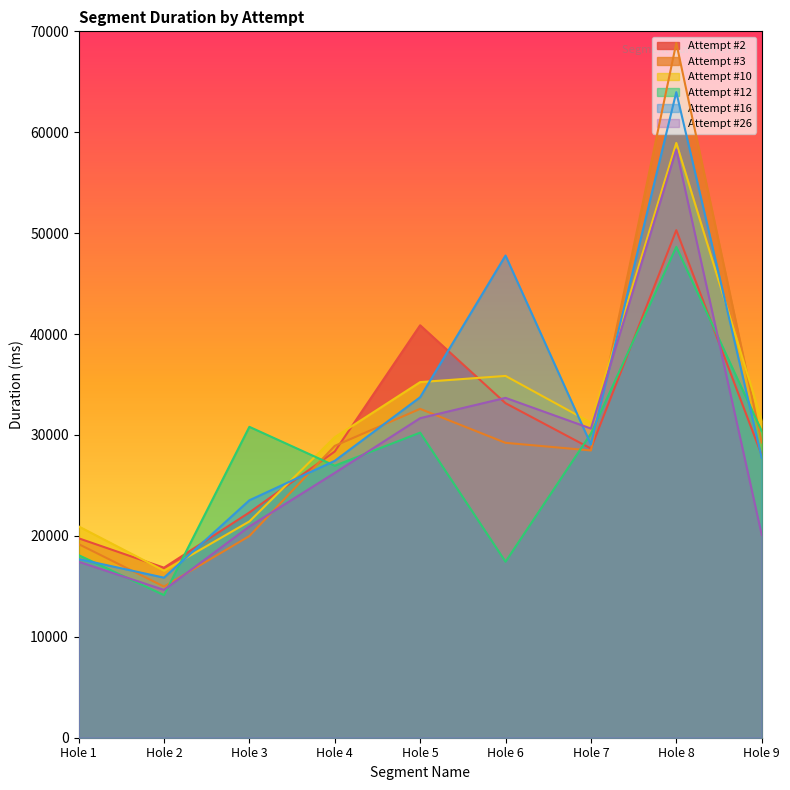

Count the number of categories in the chart.

9